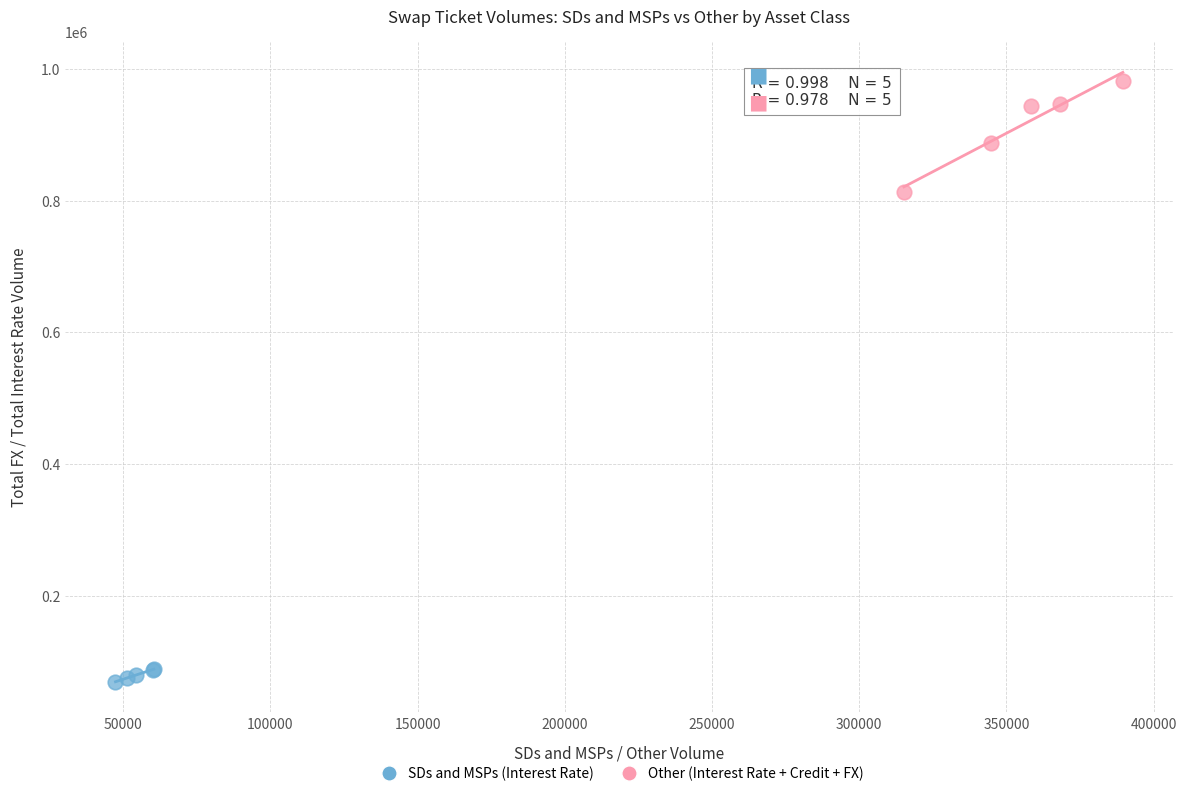

Which series reaches the minimum Y coordinate?

SDs and MSPs (Interest Rate)